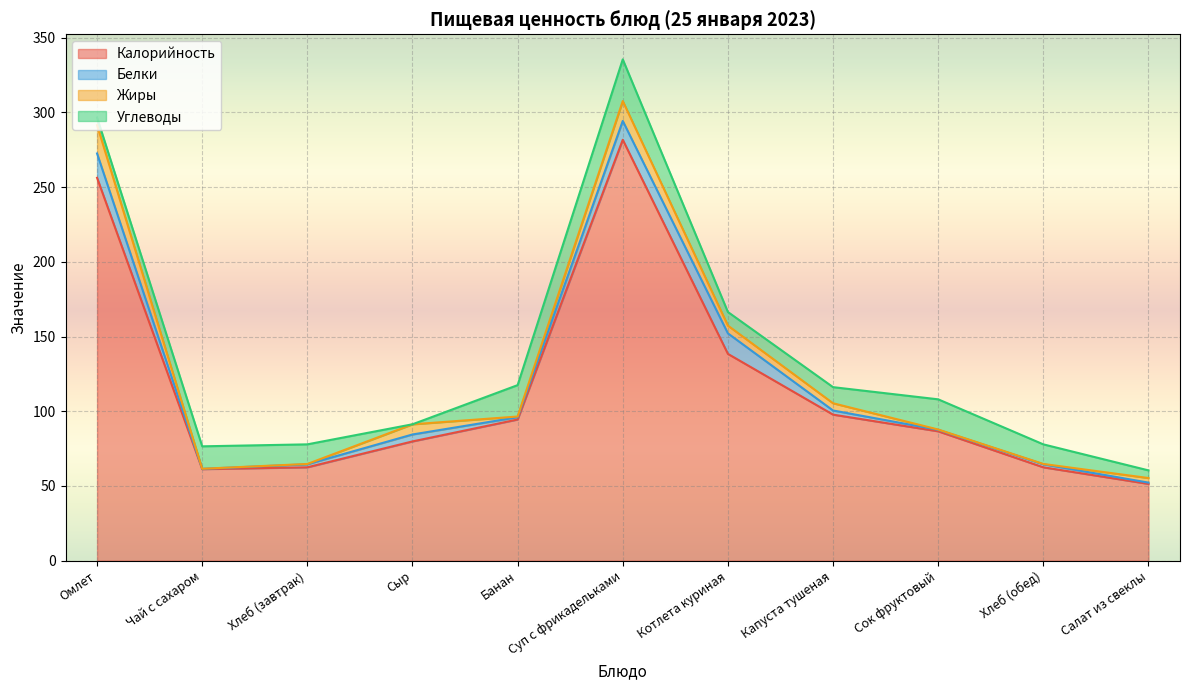

True or false: Калорийность has a value of 256.2 at Омлет.

True